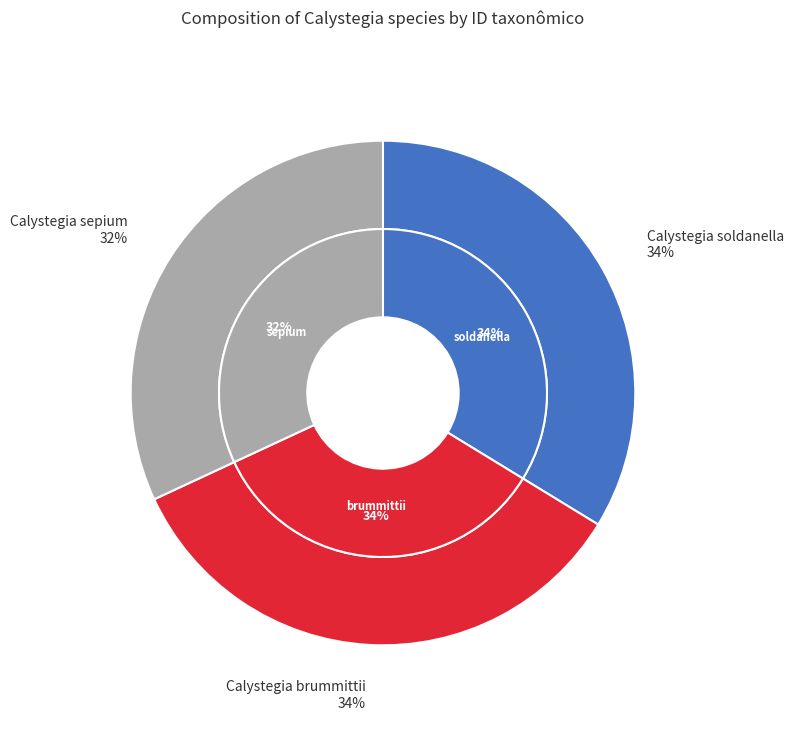

How many slices are in this pie chart?

3